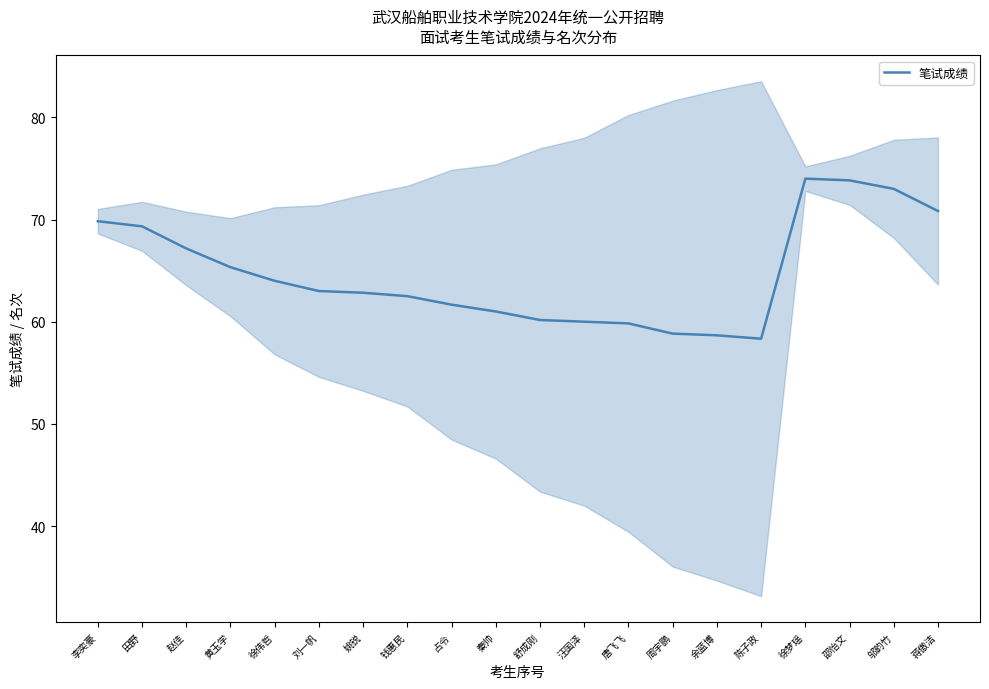

At which label is the value closest to 66?

黄玉学